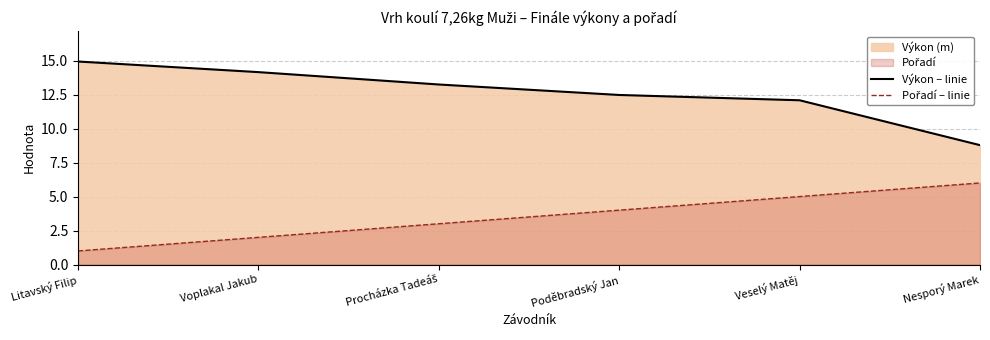

What is the difference between the highest and lowest values at Veselý Matěj?

7.1